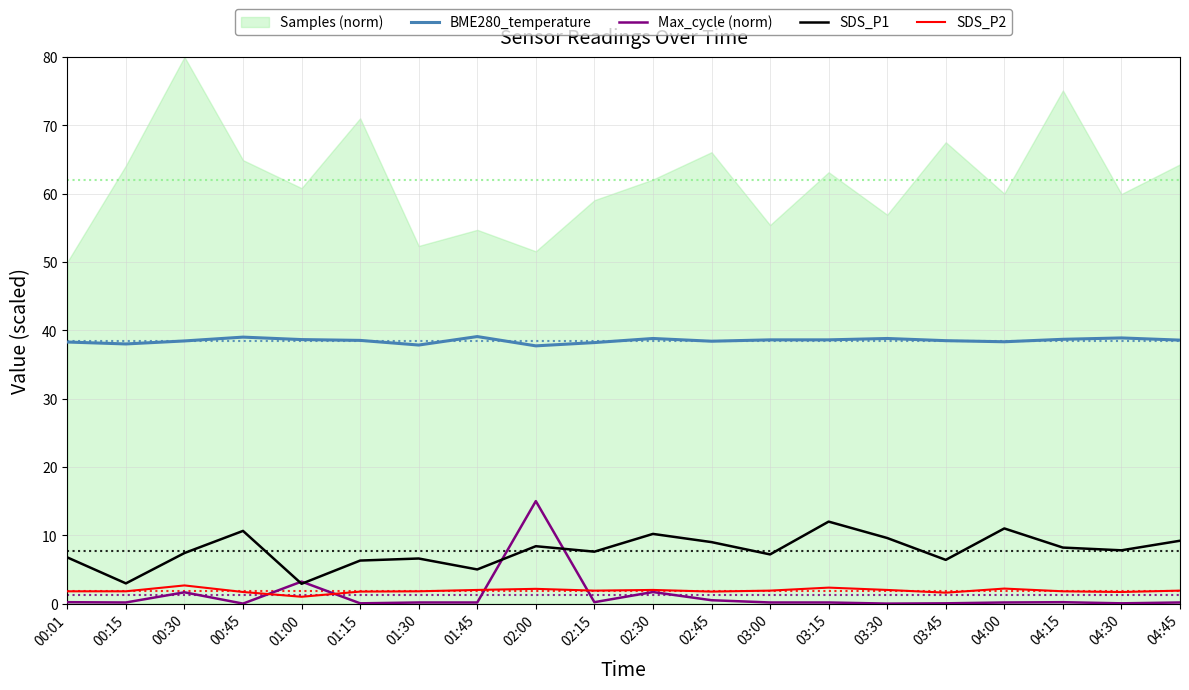

At which category is the sum across all series the highest?

02:00